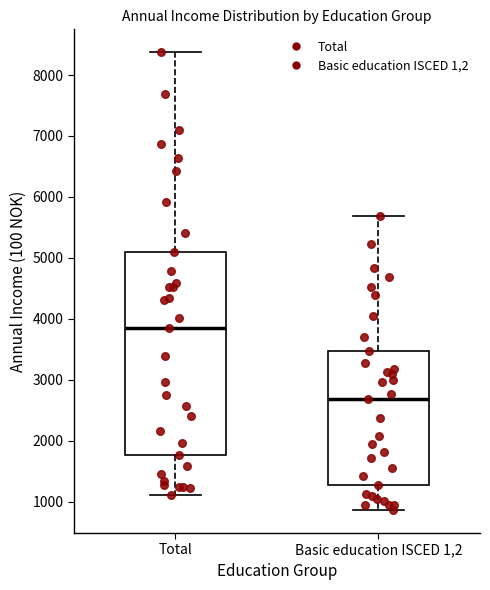

Comparing the boxes themselves (not the whiskers), which one is the tallest?

Total